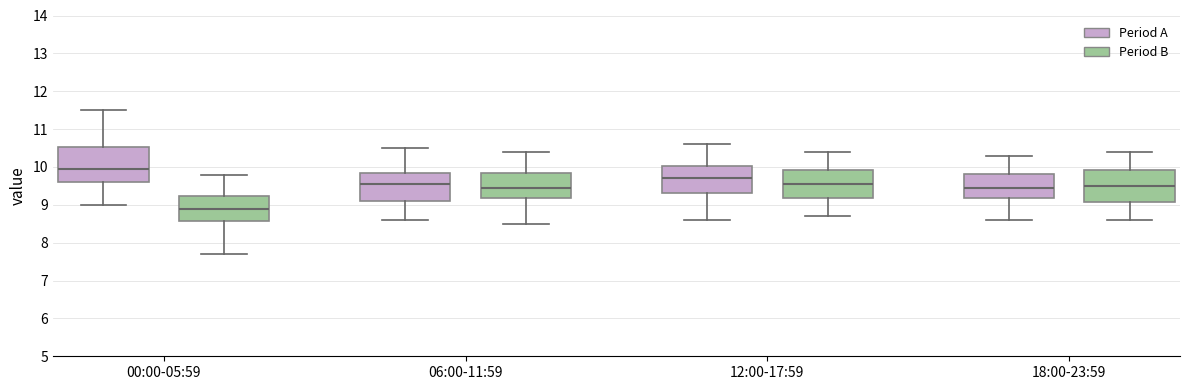

Reading left to right, transcribe this box plot: for each box, give where its median line is, the range the box spans, and where its two whiskers end, as read against the y-axis. The values are not printed on the chart, so give them approximately, as read against the axis.

00:00-05:59 (Period A): median 10.0, box 9.6 to 10.5, whiskers 9.0 to 11.5
00:00-05:59 (Period B): median 8.9, box 8.6 to 9.2, whiskers 7.7 to 9.8
06:00-11:59 (Period A): median 9.6, box 9.1 to 9.9, whiskers 8.6 to 10.5
06:00-11:59 (Period B): median 9.5, box 9.2 to 9.9, whiskers 8.5 to 10.4
12:00-17:59 (Period A): median 9.7, box 9.3 to 10.0, whiskers 8.6 to 10.6
12:00-17:59 (Period B): median 9.6, box 9.2 to 9.9, whiskers 8.7 to 10.4
18:00-23:59 (Period A): median 9.5, box 9.2 to 9.8, whiskers 8.6 to 10.3
18:00-23:59 (Period B): median 9.5, box 9.1 to 9.9, whiskers 8.6 to 10.4